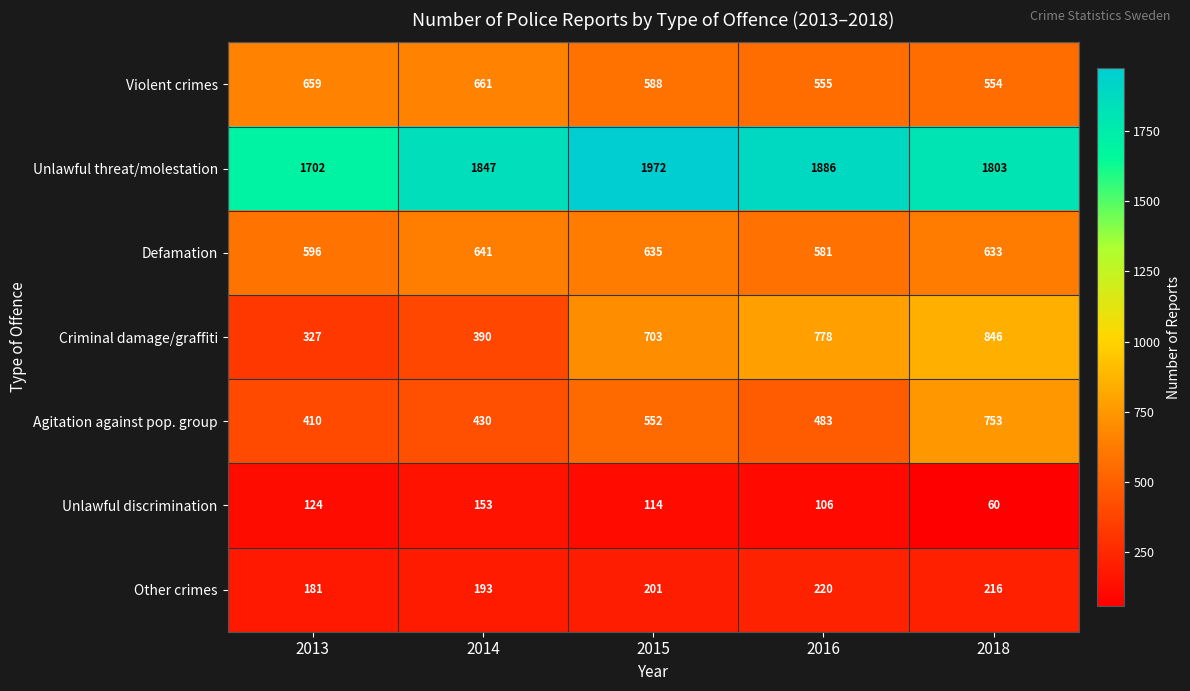

What is the total value across all series at 2013?

3999